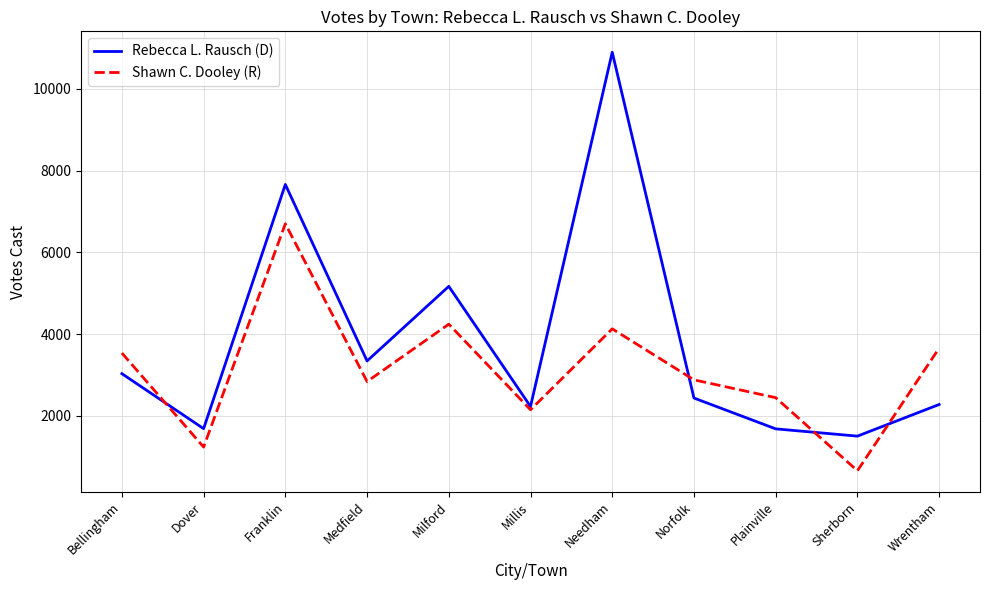

What is the lowest value of the Rebecca L. Rausch (D) series?

1502